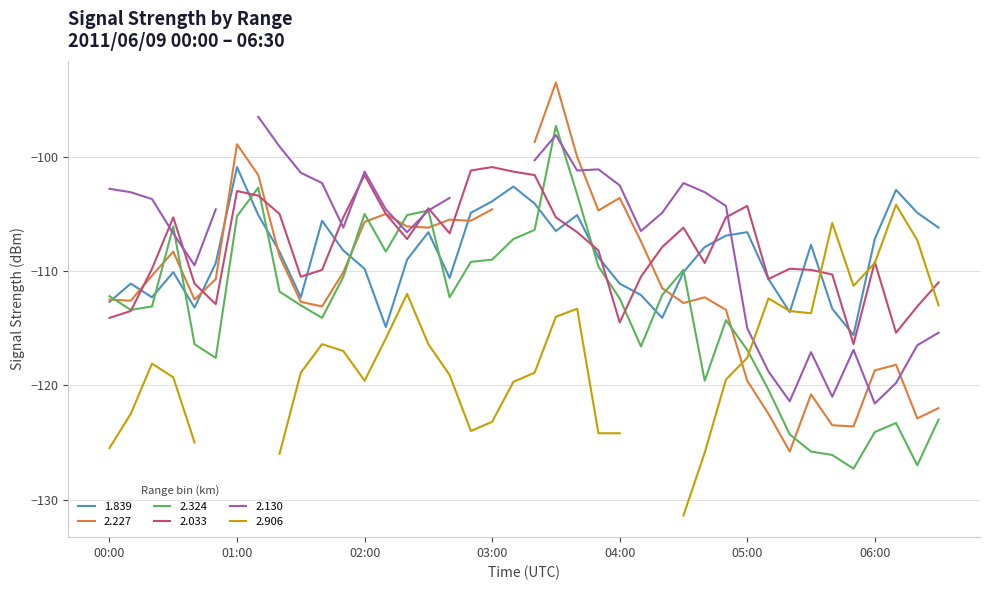

The value of 2.033 at 00:00 is -114.1. True or false?

True